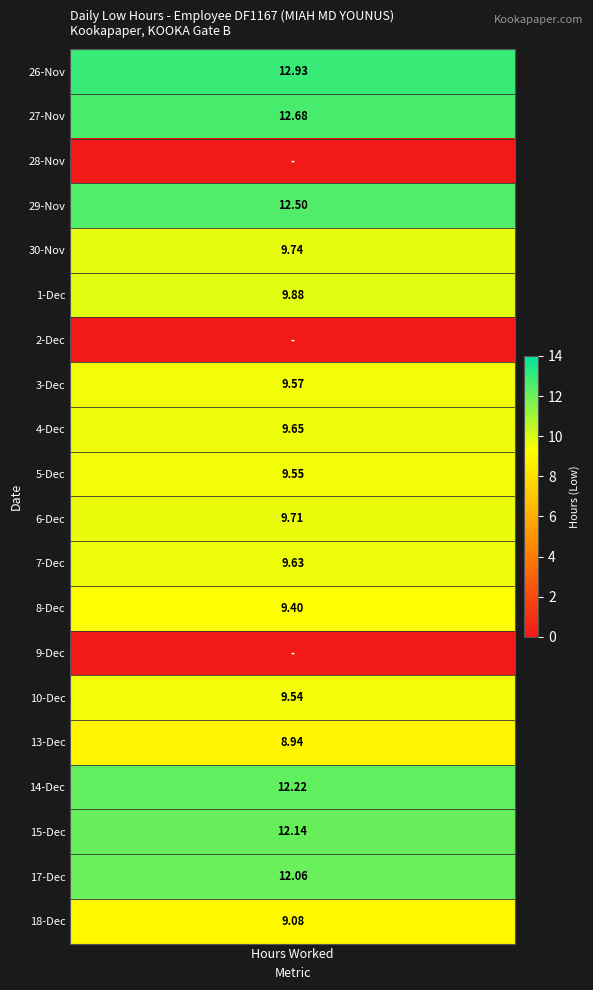

At which label is 27 closest to 6?

1